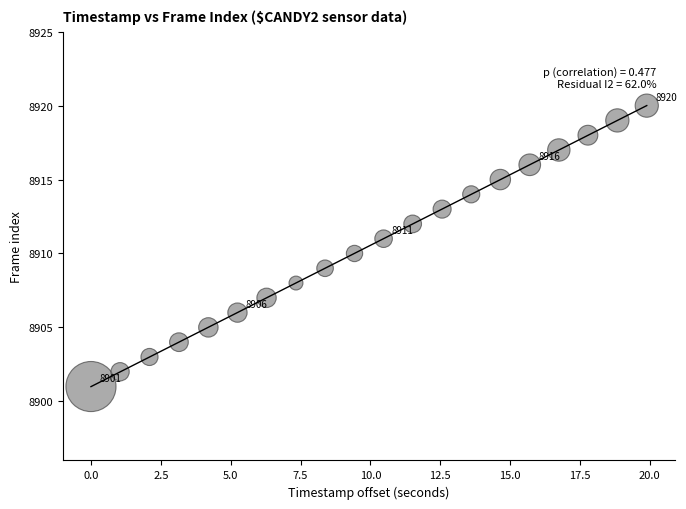

What is the range of Y values (max minus min)?

19